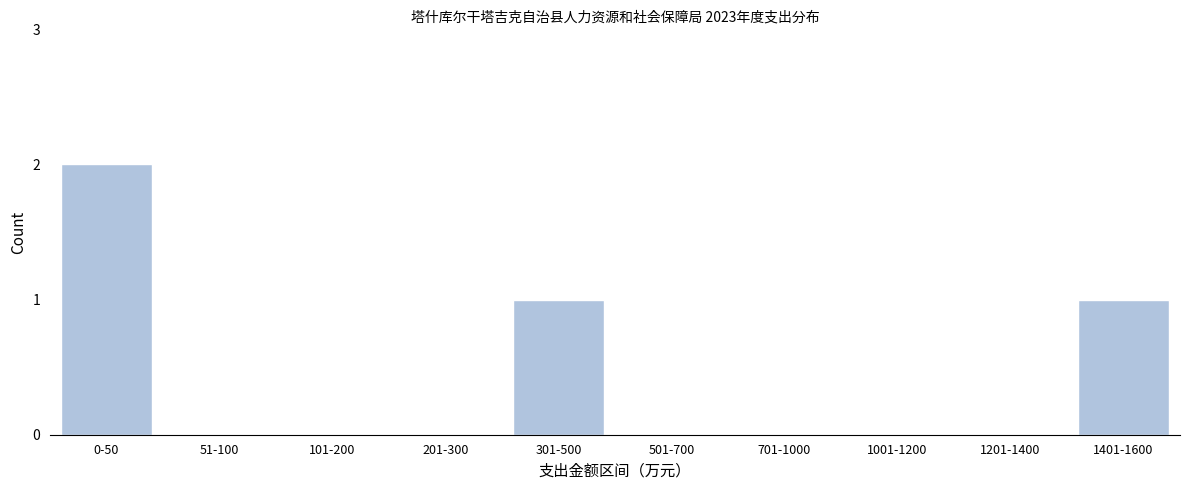

Reading left to right, transcribe all the data shown in this chart.

0-50=2	51-100=0	101-200=0	201-300=0	301-500=1	501-700=0	701-1000=0	1001-1200=0	1201-1400=0	1401-1600=1